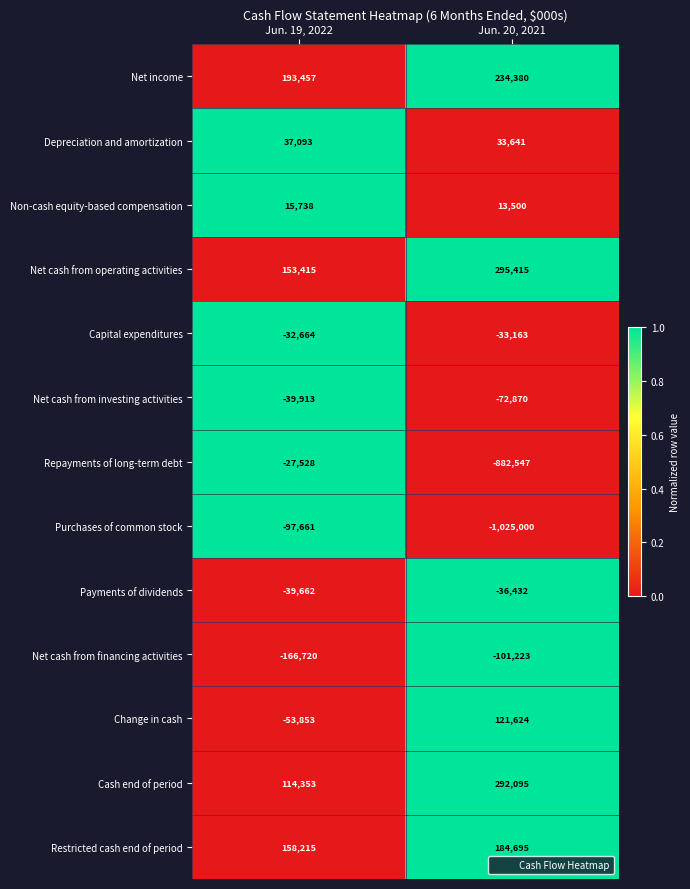

Which category has the highest value across all series?

Jun. 20, 2021